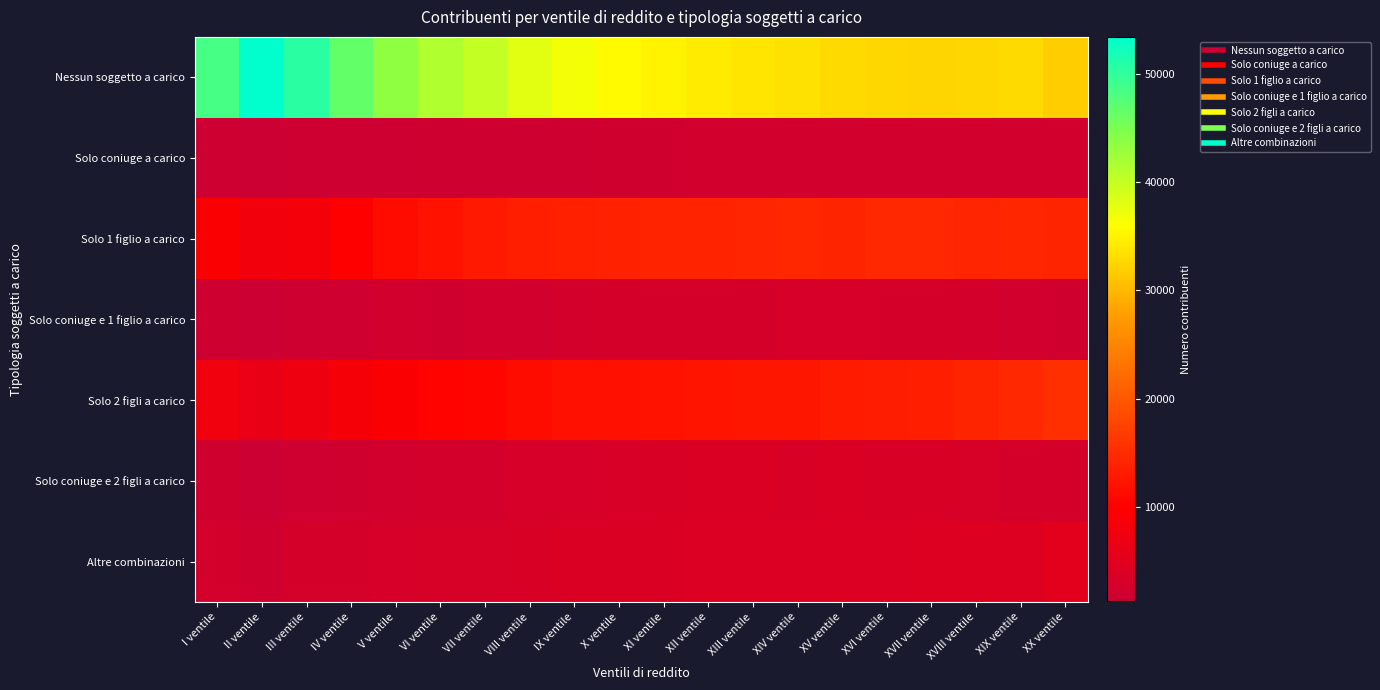

What is the smallest value displayed?

1246